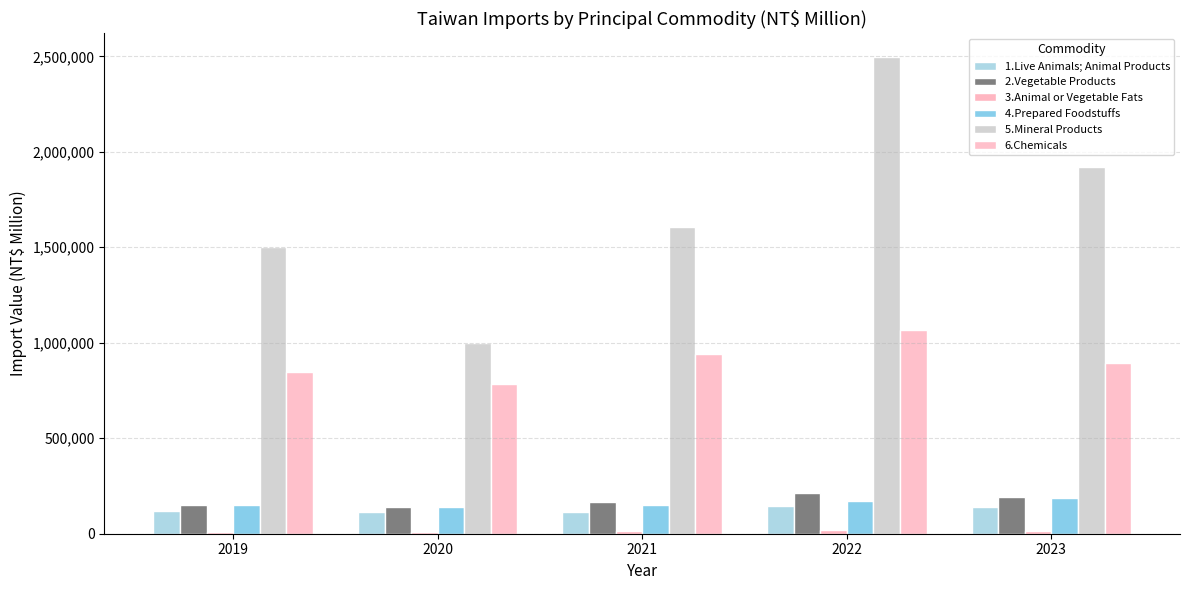

What is the approximate value of 5.Mineral Products at 2020, to the nearest 100?

1001000